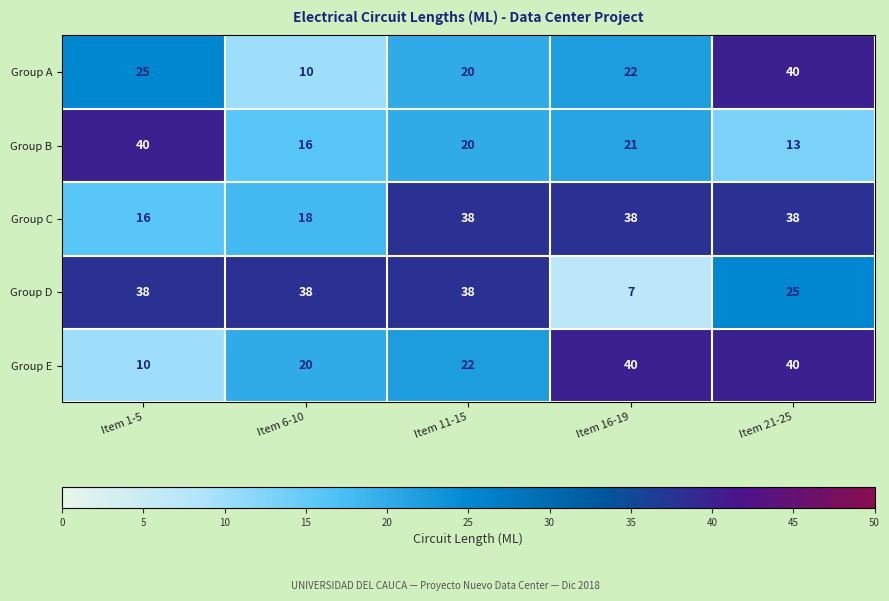

Which series has the largest range (max minus min)?

Group D